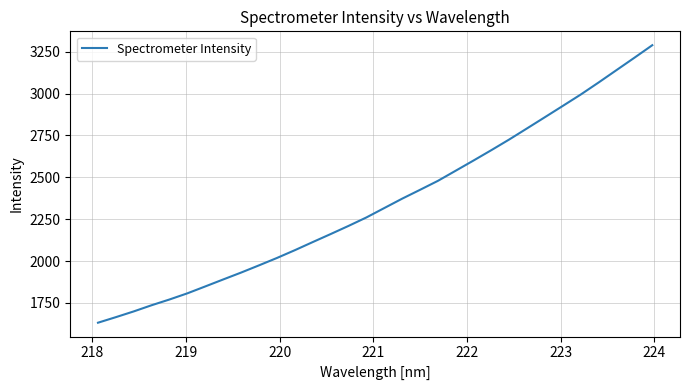

What is the difference between the maximum and minimum values?

1656.8